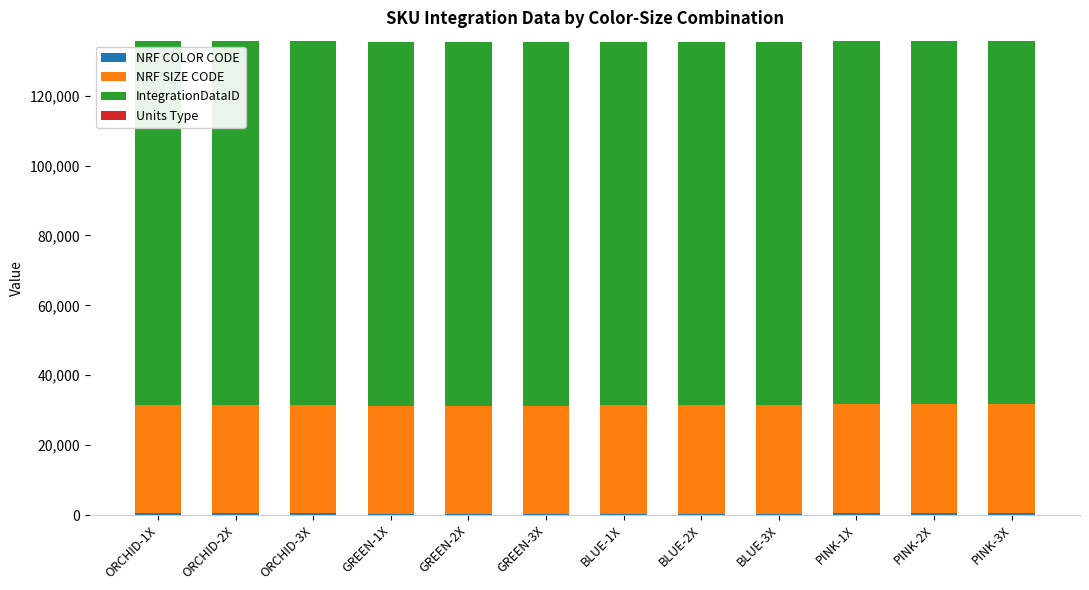

Are the bars grouped side by side (vs. stacked)?

No